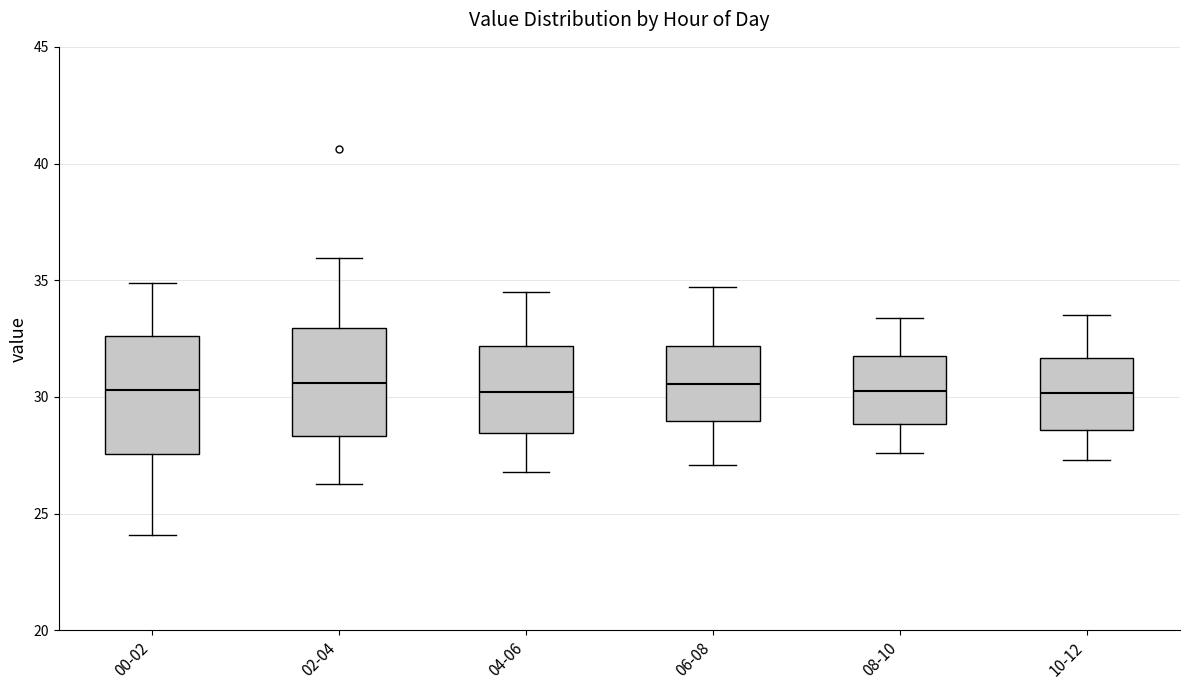

Reading left to right, read every box against the y-axis: the position of its median line, the range the box covers, and the ends of its whiskers. The values are not printed on the chart, so give them approximately, as read against the axis.

00-02: median 30.5, box 27.5 to 32.5, whiskers 24.0 to 35.0
02-04: median 30.5, box 28.5 to 33.0, whiskers 26.5 to 36.0
04-06: median 30.0, box 28.5 to 32.0, whiskers 27.0 to 34.5
06-08: median 30.5, box 29.0 to 32.0, whiskers 27.0 to 34.5
08-10: median 30.5, box 29.0 to 32.0, whiskers 27.5 to 33.5
10-12: median 30.0, box 28.5 to 31.5, whiskers 27.5 to 33.5